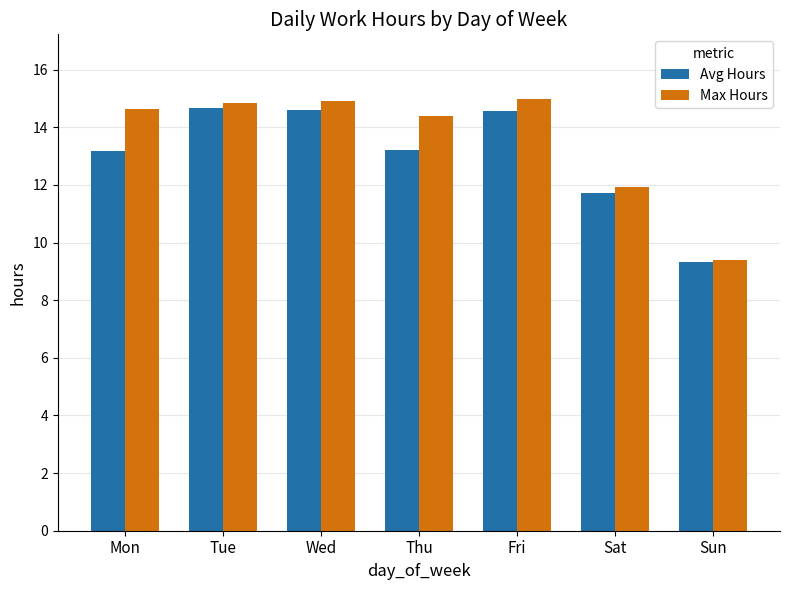

How many data points in Max Hours are less than 14?

2